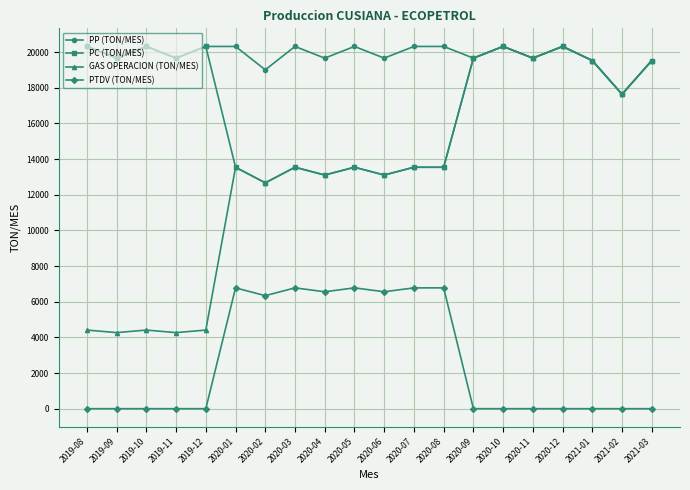

What is the sum of the PTDV (TON/MES) values at 2020-02 and 2020-03?

13117.4